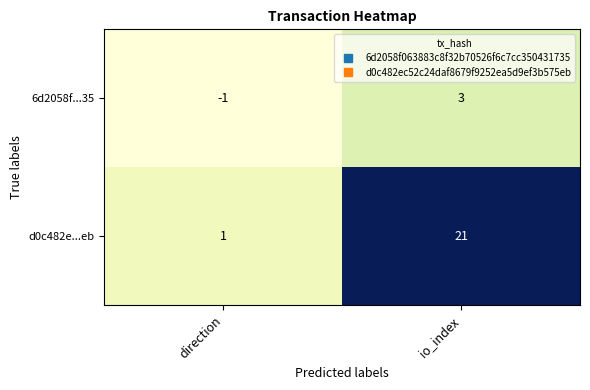

Which series has the widest spread of values?

d0c482e...eb